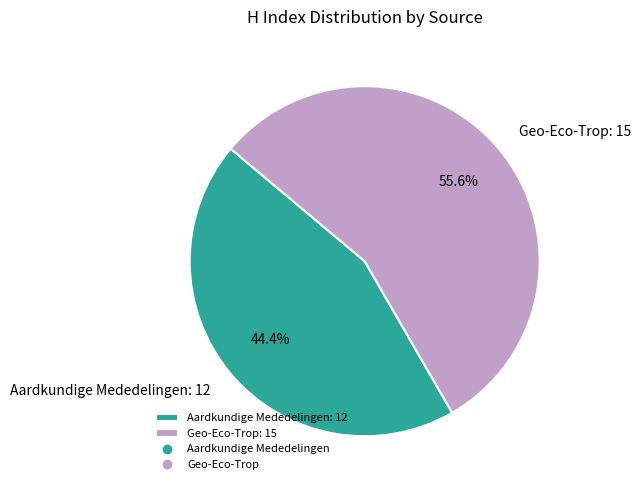

Between Aardkundige Mededelingen: 12 and Geo-Eco-Trop: 15, which is larger?

Geo-Eco-Trop: 15